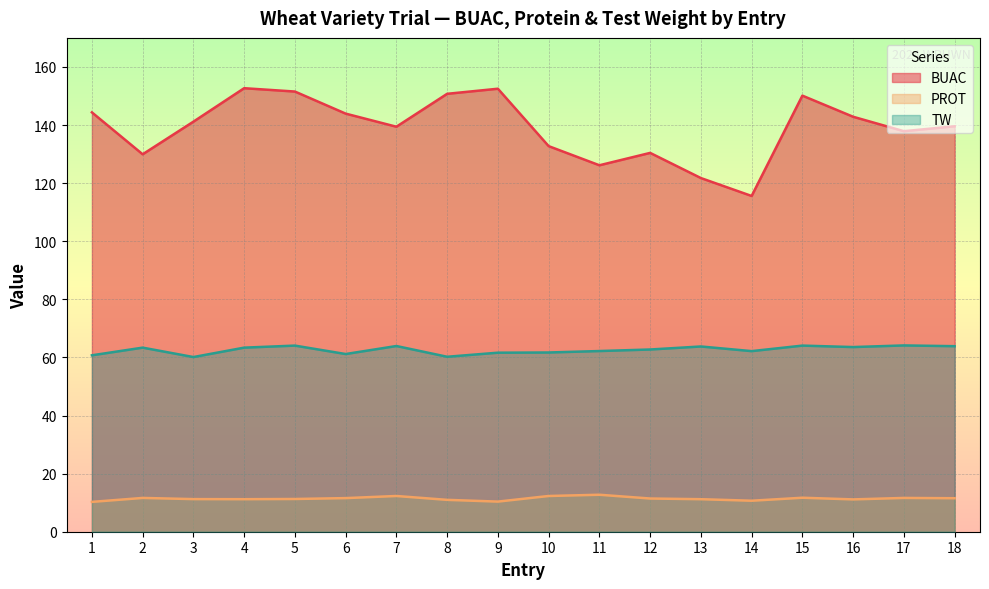

Reading right to left, extract all data points from this chart.

BUAC: 18=139.6	17=137.9	16=142.8	15=150.1	14=115.6	13=121.8	12=130.4	11=126.2	10=132.7	9=152.5	8=150.8	7=139.4	6=143.9	5=151.5	4=152.7	3=141.2	2=129.9	1=144.4
PROT: 18=11.5	17=11.6	16=11.1	15=11.7	14=10.7	13=11.2	12=11.4	11=12.7	10=12.3	9=10.4	8=11.0	7=12.3	6=11.6	5=11.3	4=11.2	3=11.2	2=11.6	1=10.3
TW: 18=63.9	17=64.1	16=63.6	15=64.1	14=62.2	13=63.8	12=62.7	11=62.2	10=61.7	9=61.6	8=60.2	7=63.9	6=61.2	5=64.1	4=63.4	3=60.1	2=63.4	1=60.7